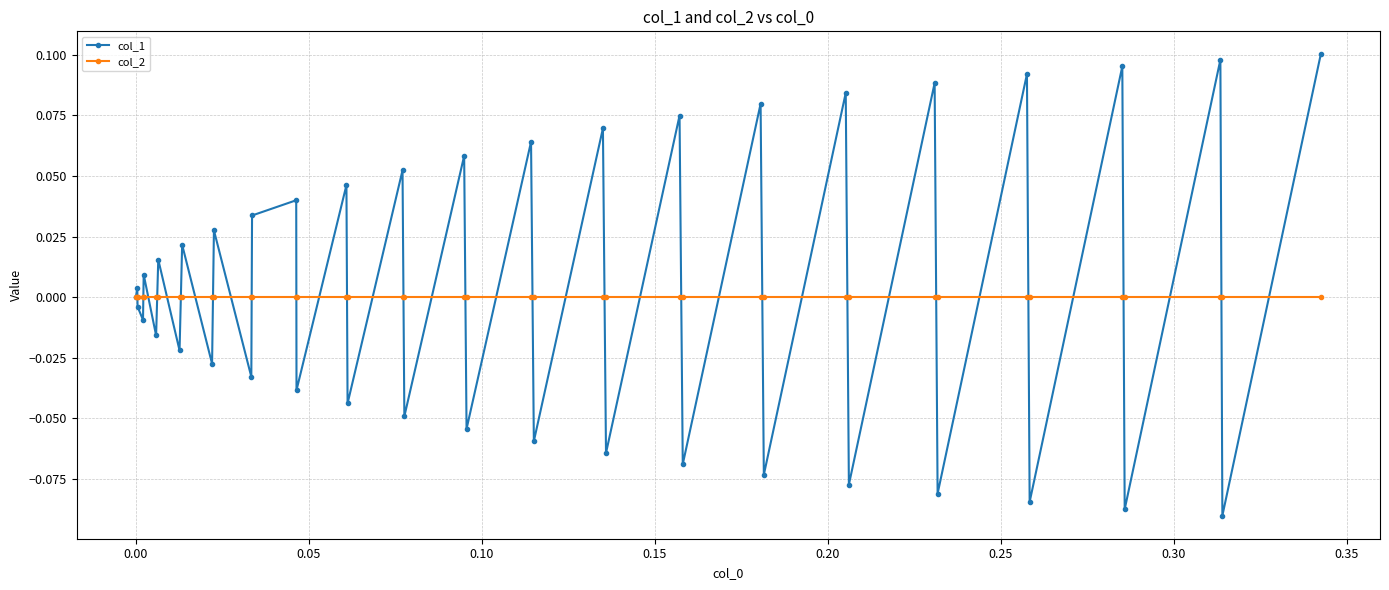

Which series has the widest spread of values?

col_1